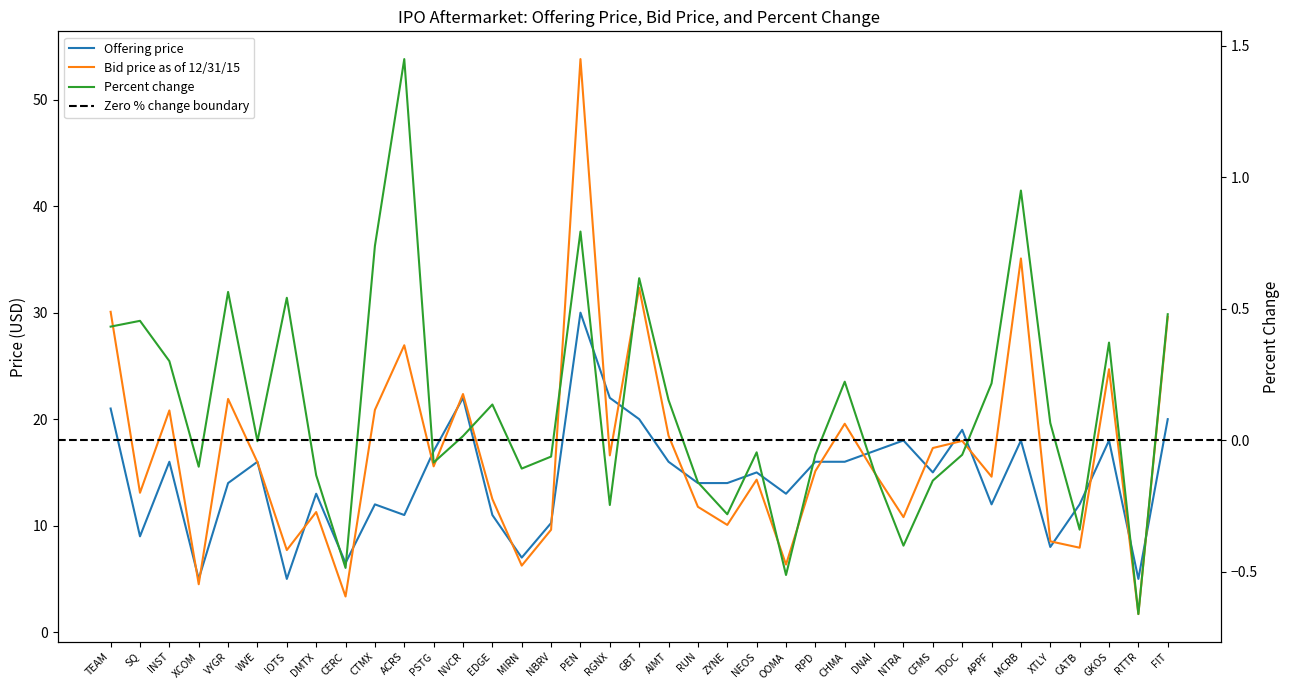

Where do Offering price and Bid price as of 12/31/15 first cross each other?

INST and XCOM